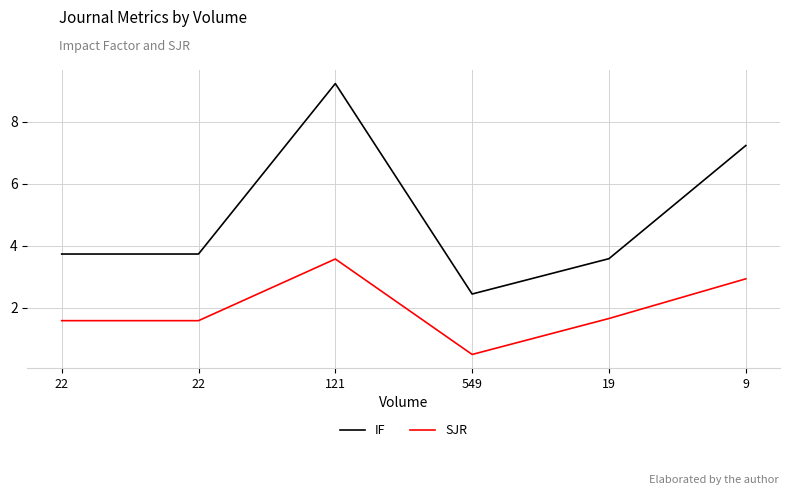

Reading right to left, list all the values displayed in this chart.

IF: 9=7.2	19=3.6	549=2.4	121=9.2	22=3.7	22=3.7
SJR: 9=2.9	19=1.6	549=0.5	121=3.6	22=1.6	22=1.6